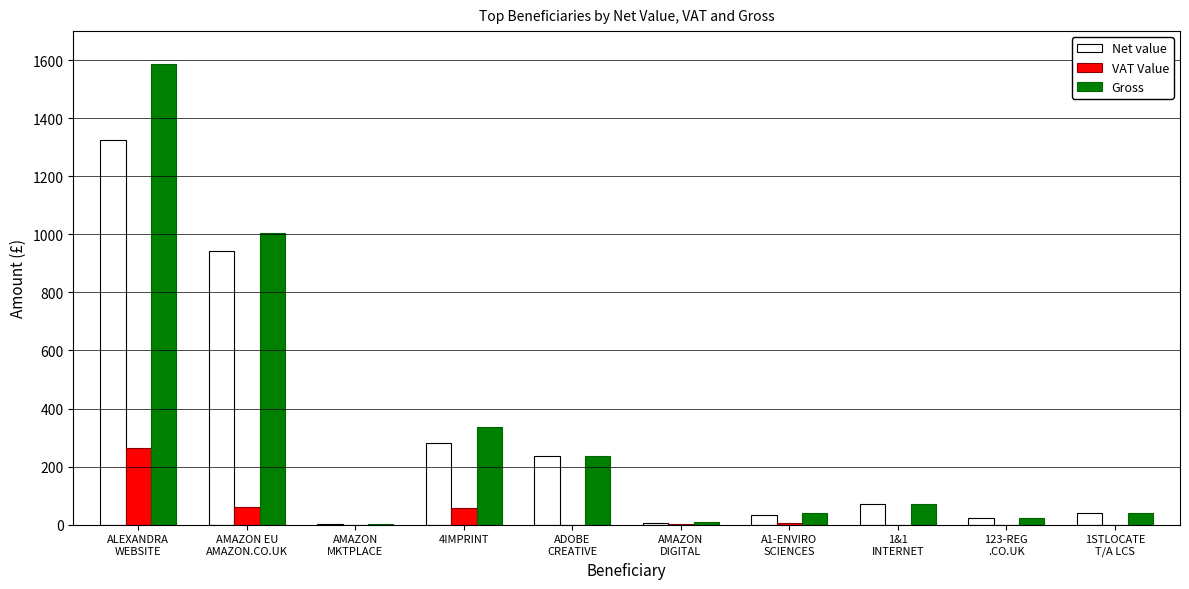

What is the total value across all series at 123-REG
.CO.UK?

48.0